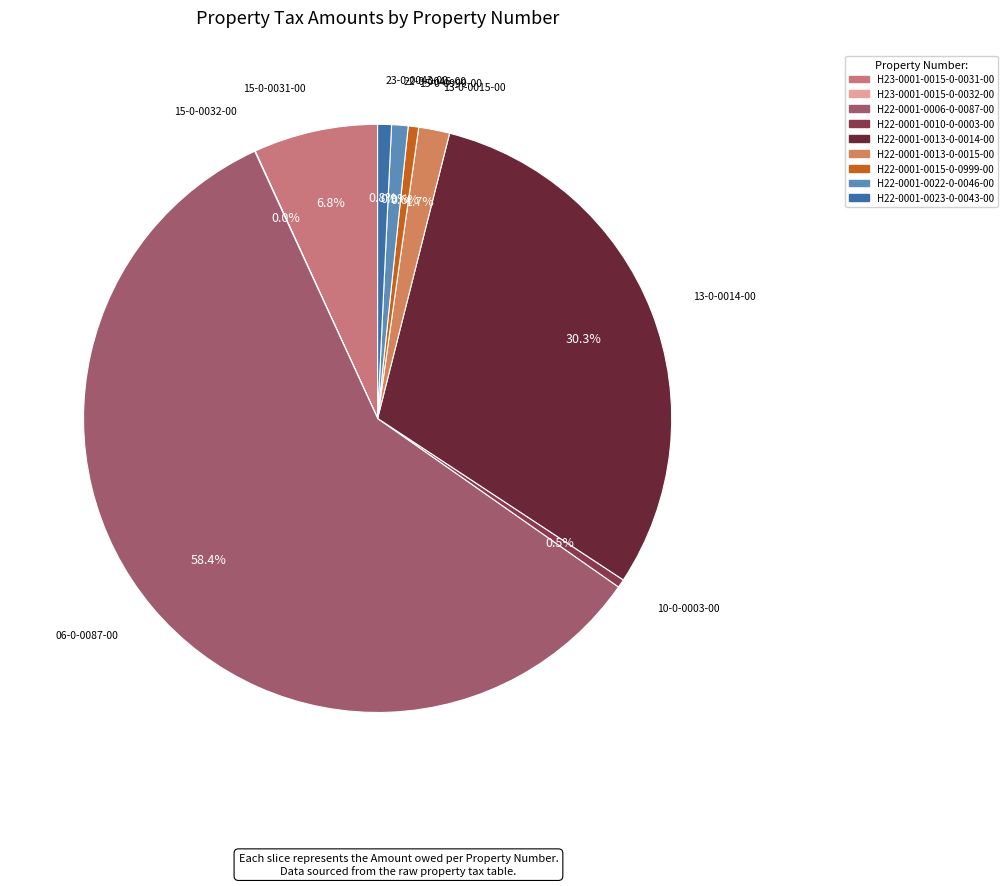

Is it true that H22-0001-0022-0-0046-00 is 1% of the pie?

True